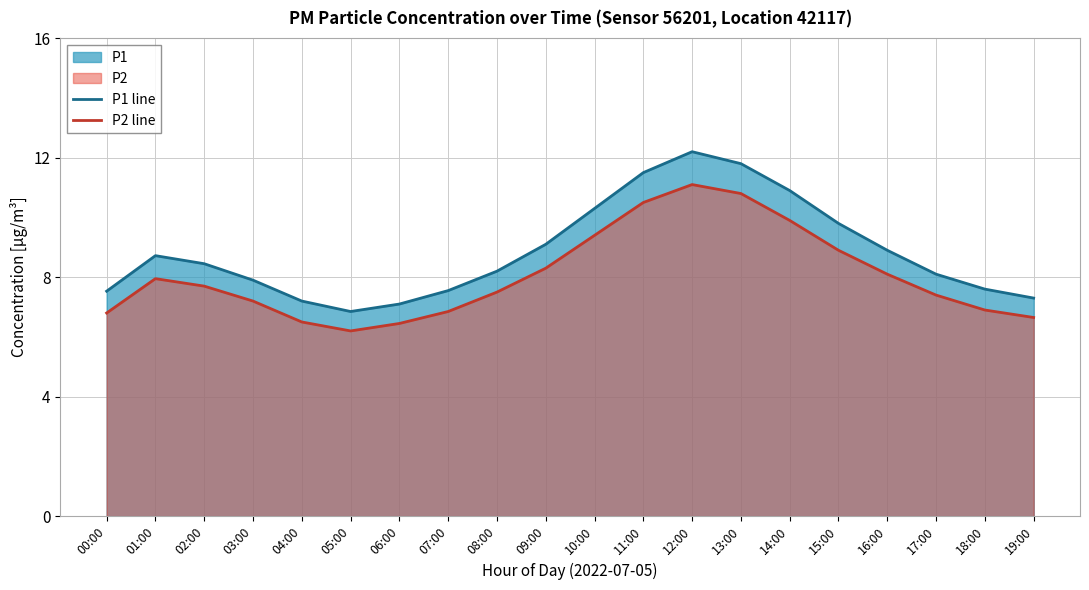

What is the label of the 4th point from the right?

16:00